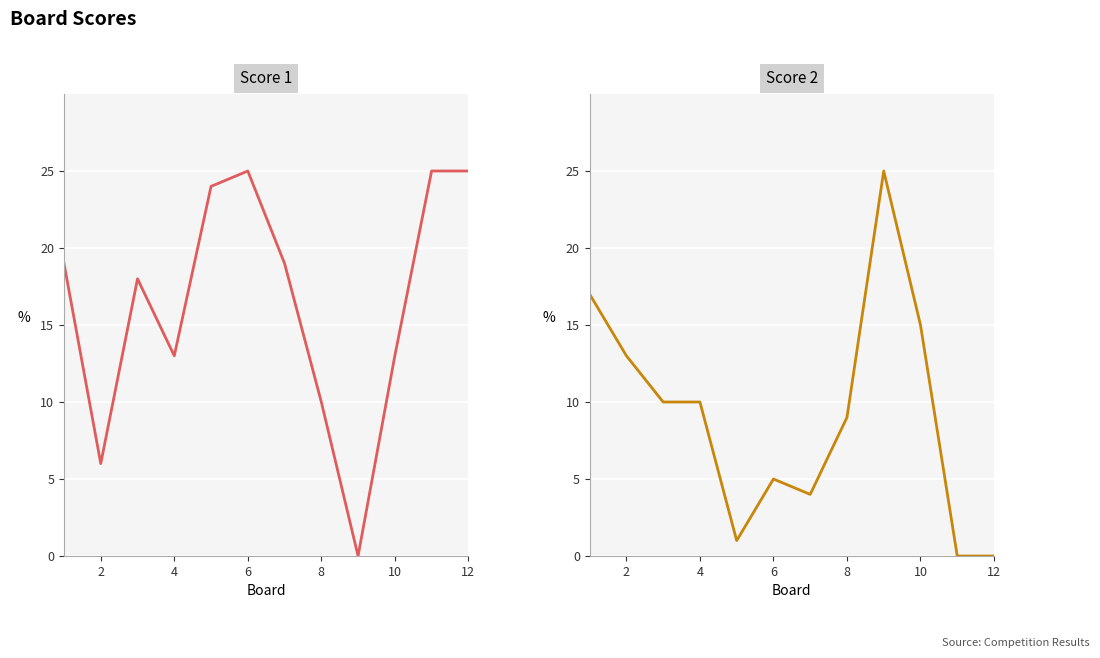

How many positive values does the Score 1 series have?

11